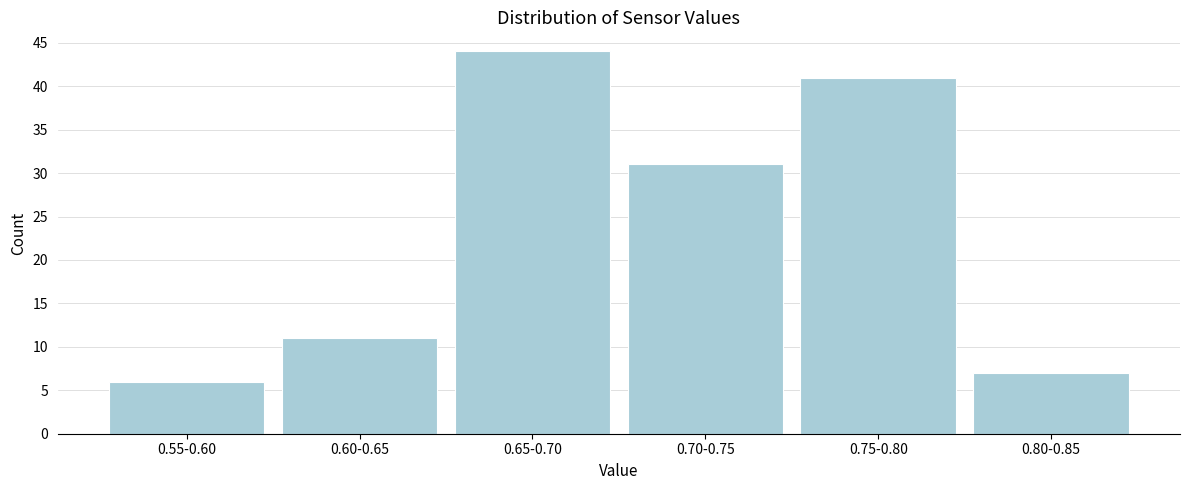

Reading left to right, extract all data points from this chart.

6	11	44	31	41	7